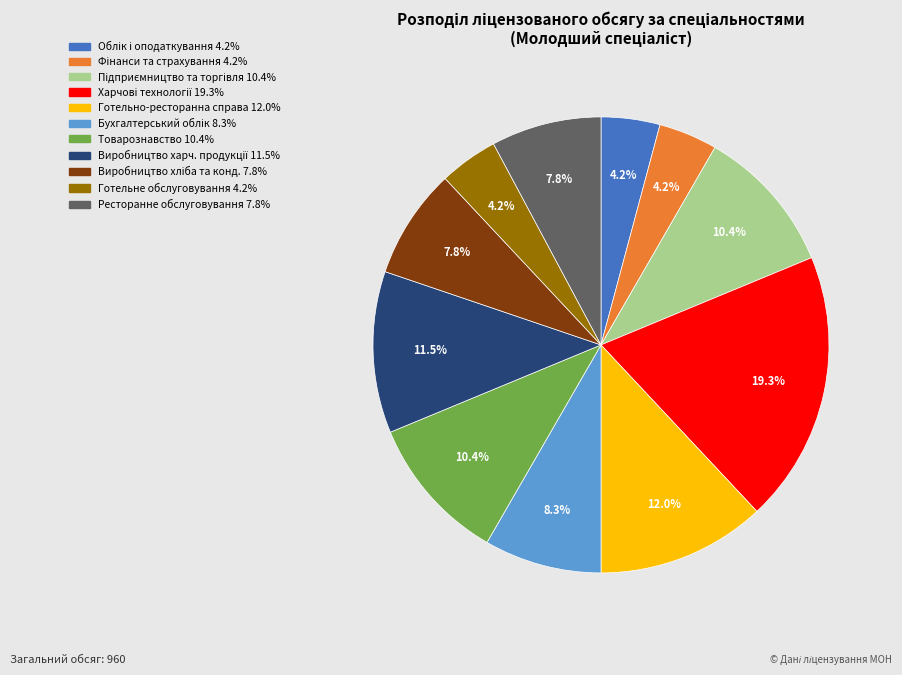

Is there a majority slice in this chart?

No